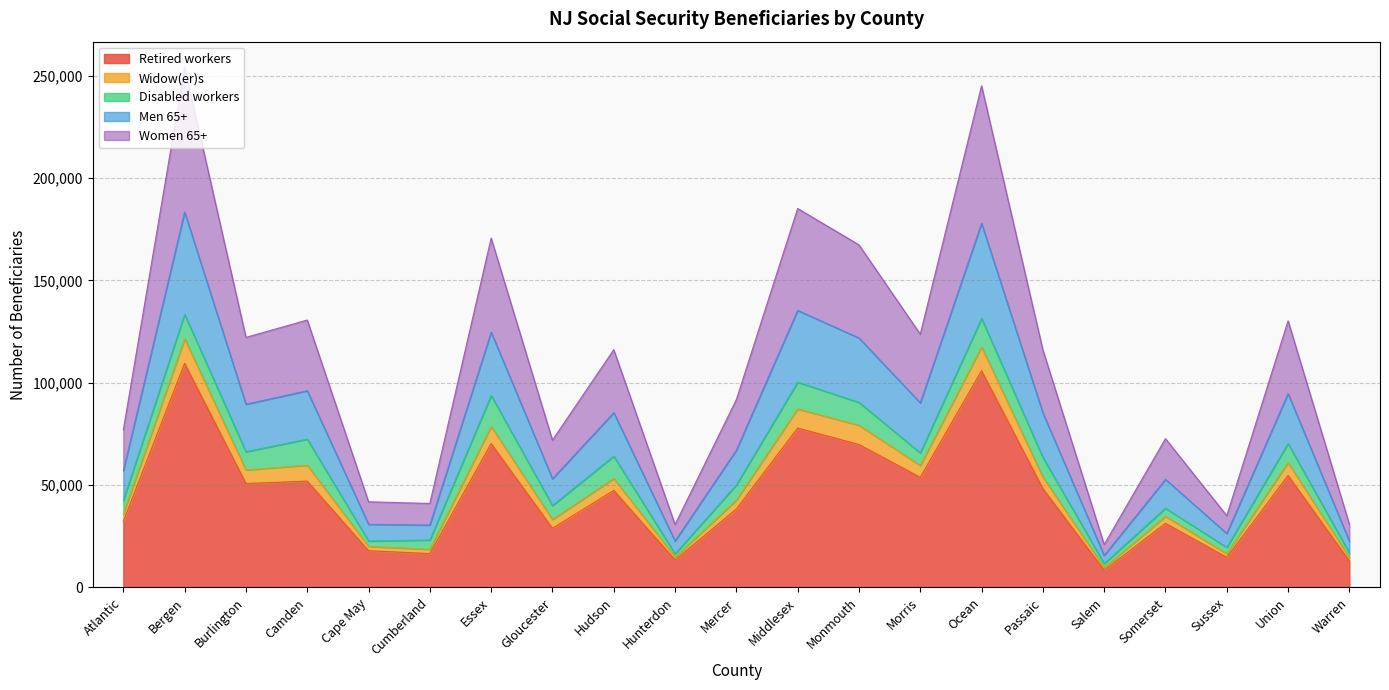

What is the lowest value of the Retired workers series?

8410